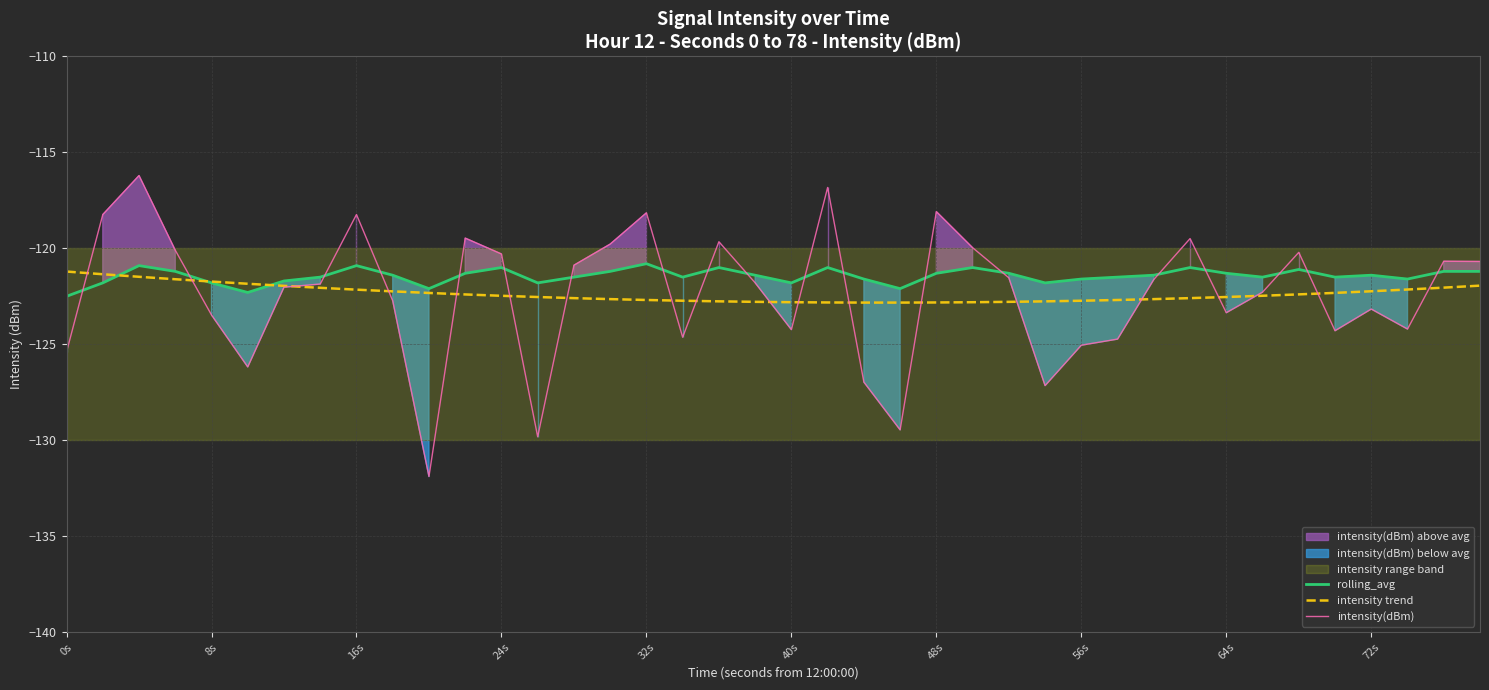

How many values in the intensity trend series are below -122?

32